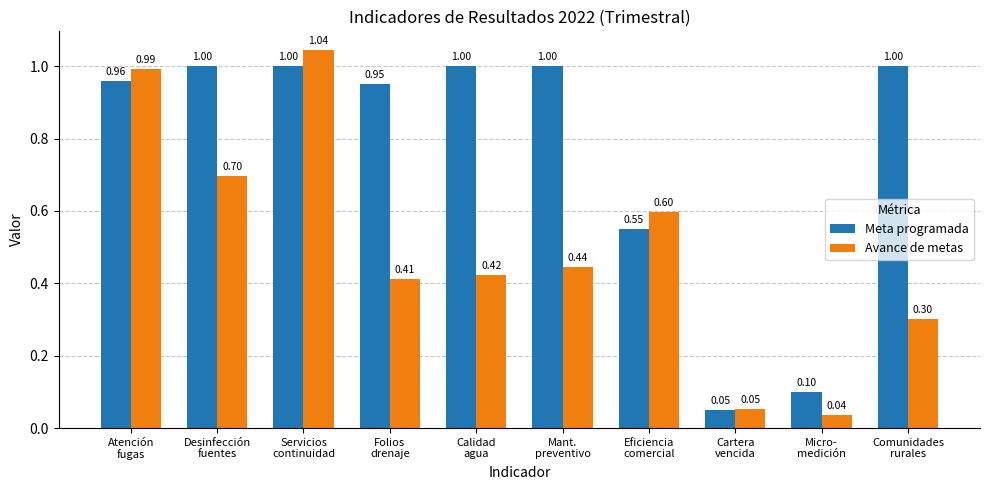

Is the value of Avance de metas at Comunidades
rurales greater than the value of Meta programada at Servicios
continuidad?

No